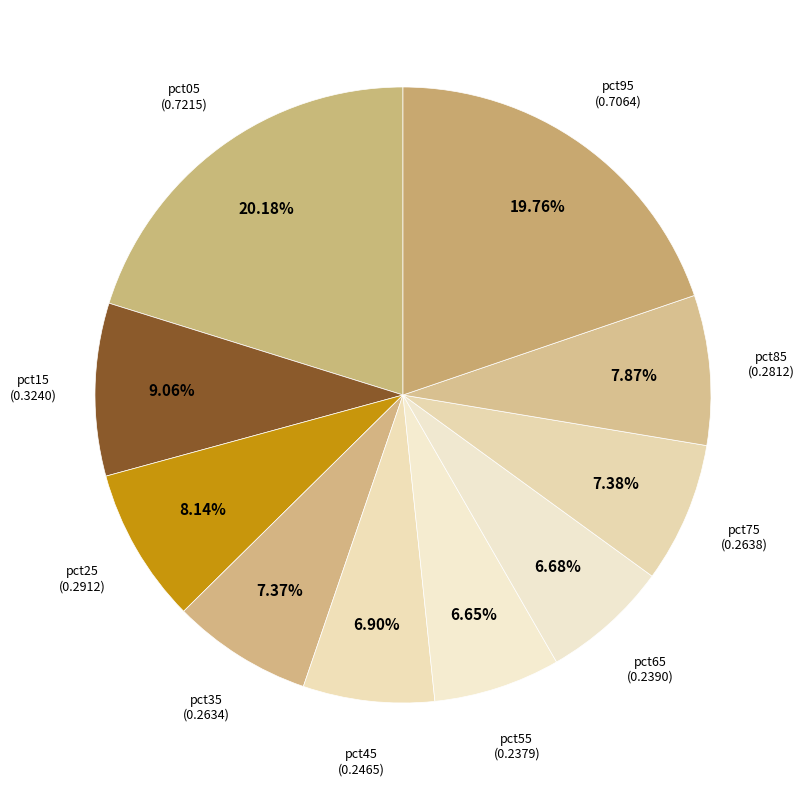

To the nearest percent, what percentage of the pie is pct05?

20%